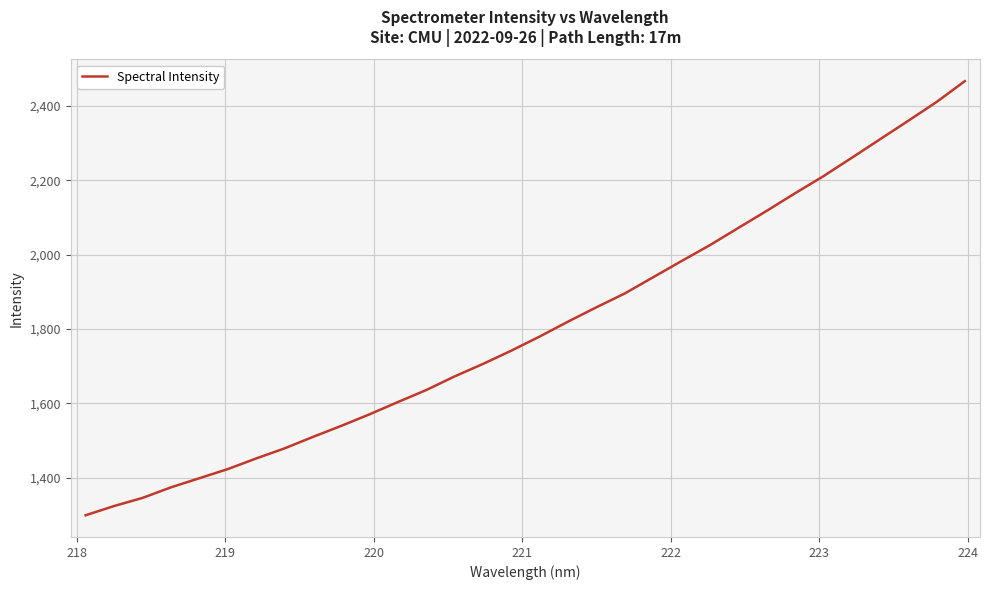

What is the greatest value displayed?

2466.4